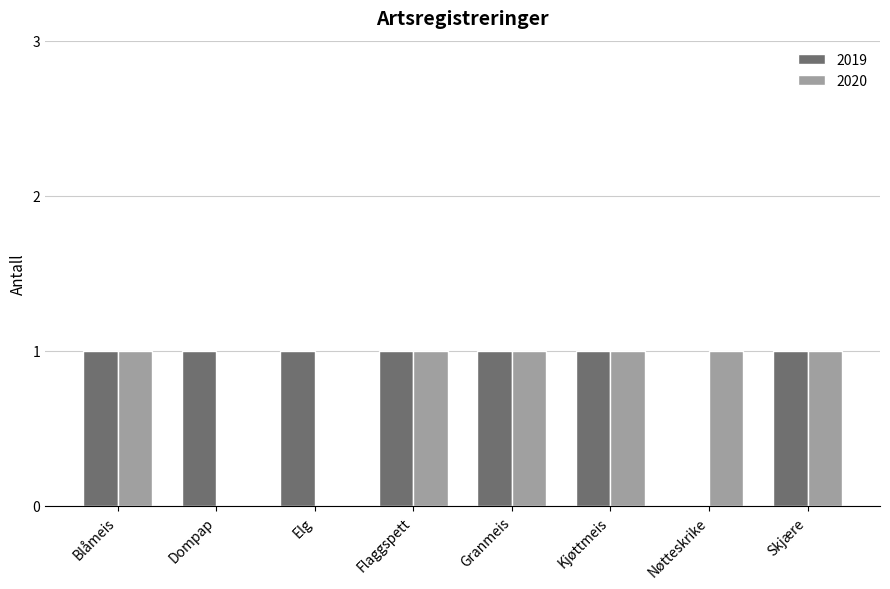

The 2019 series shows 1 at Elg. True or false?

True